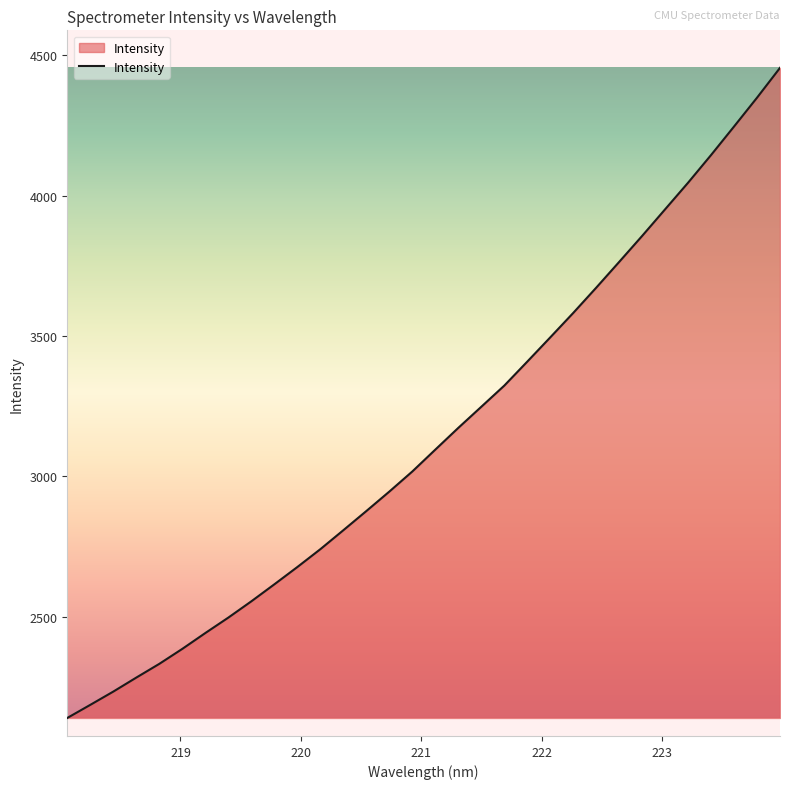

Count the number of data series in this chart.

1